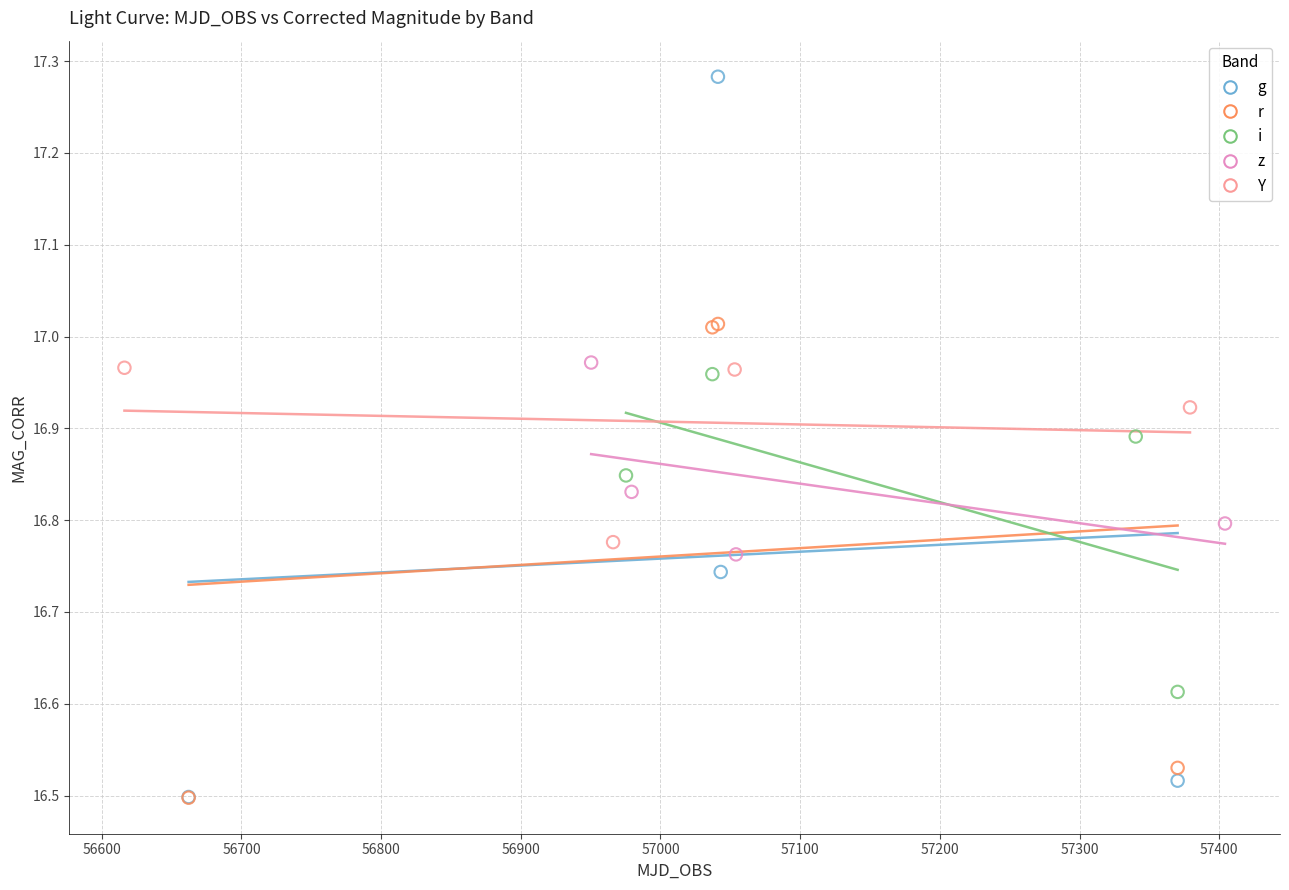

Which series reaches the maximum Y coordinate?

g